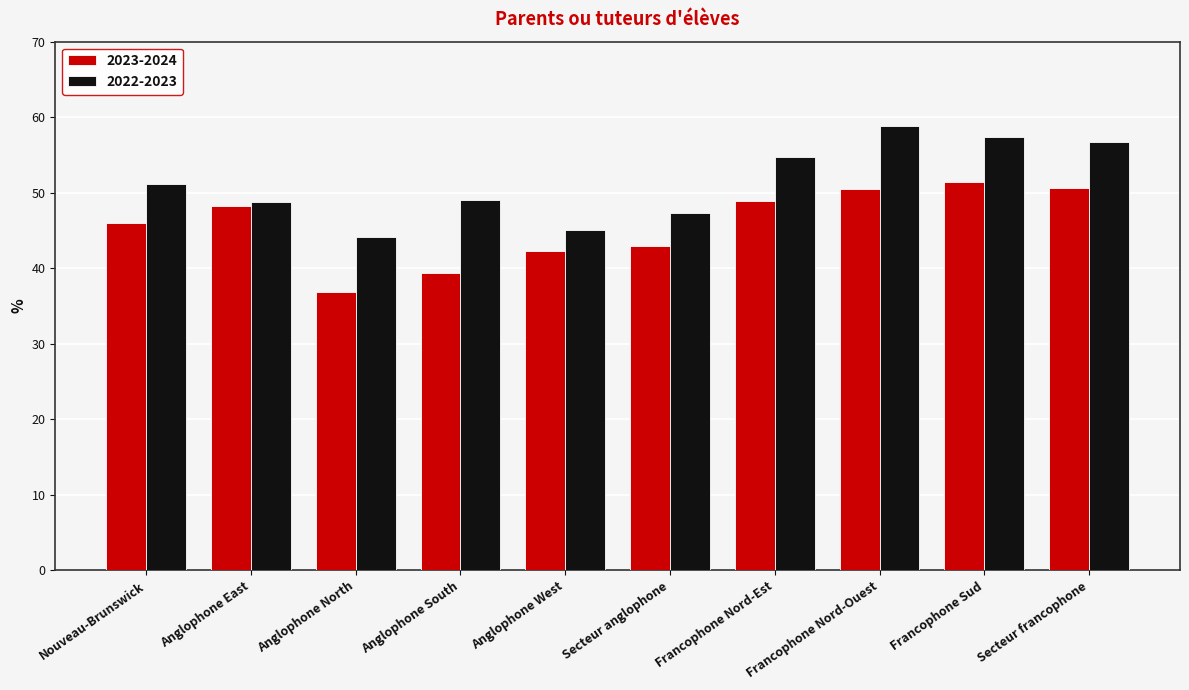

What is the spread (max minus min) of values at Secteur francophone?

6.1